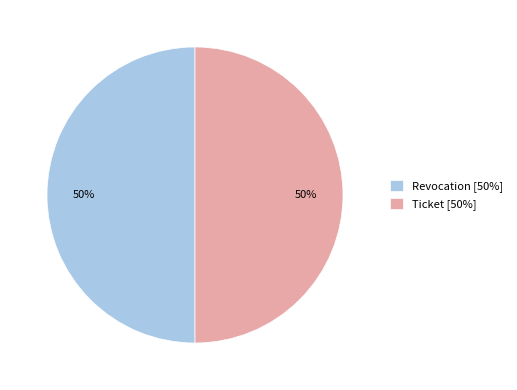

True or false: Revocation accounts for 36% of the total.

False